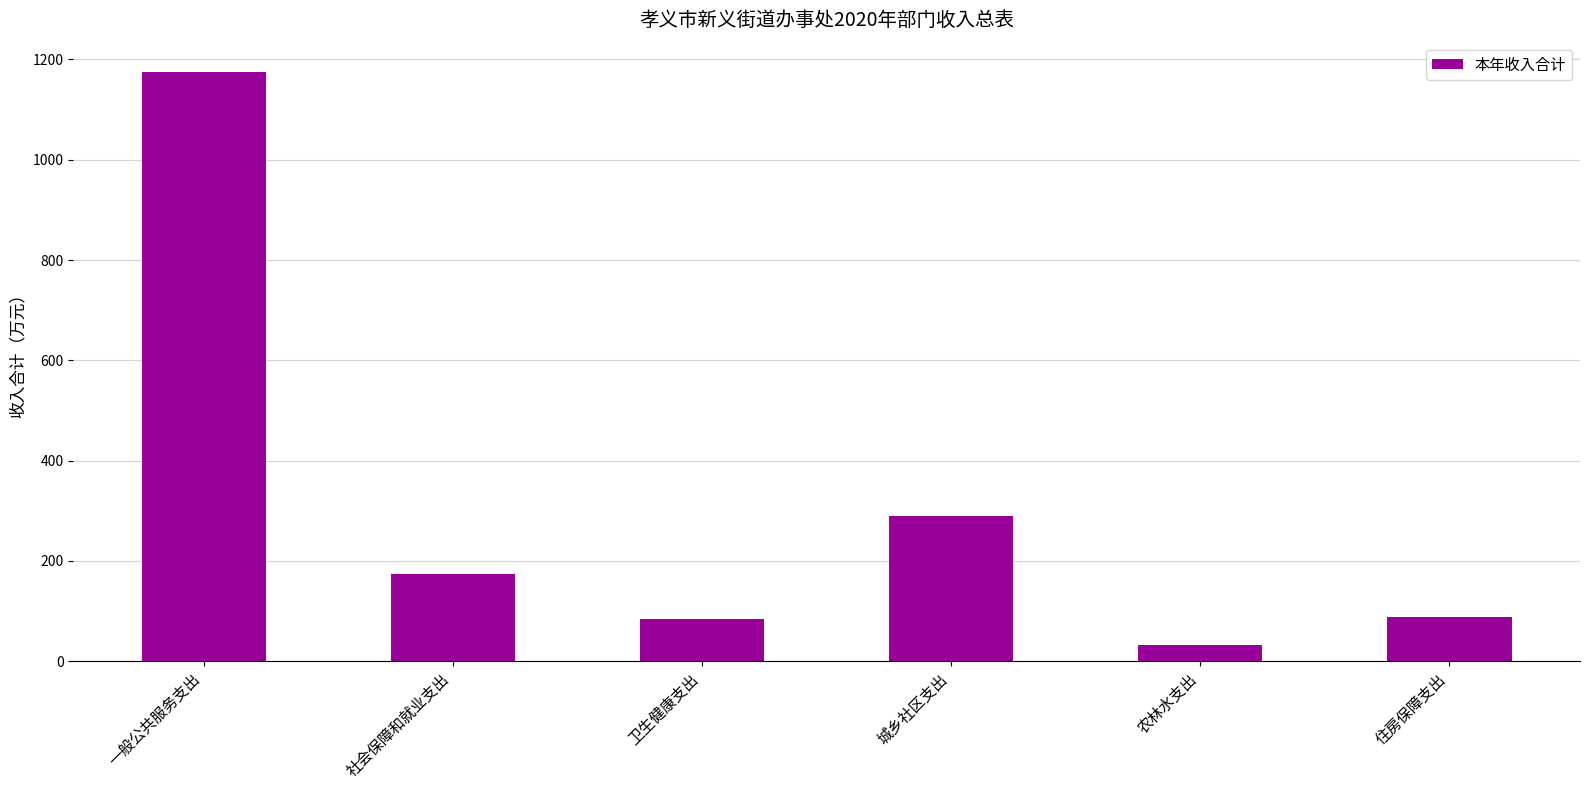

What is the average value?

307.3